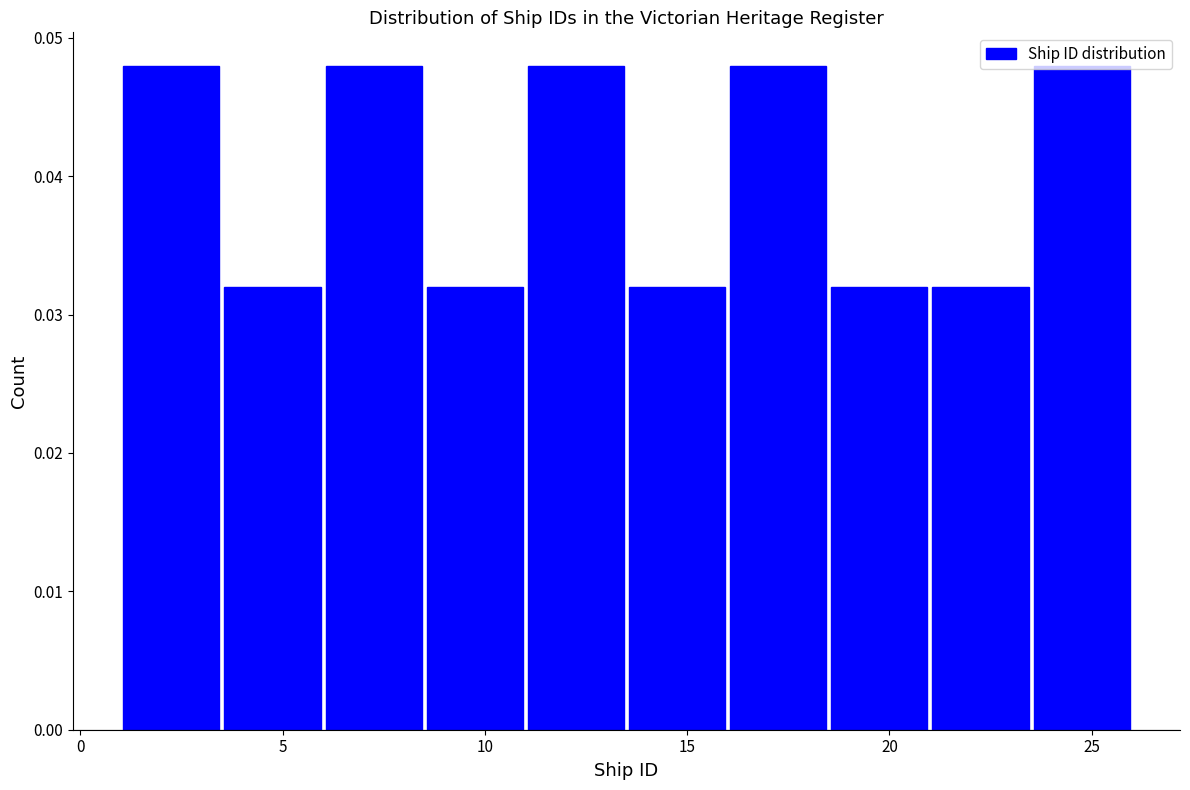

Reading left to right, list every bar in this chart as the range it spans on the x-axis followed by its height. The values are not printed on the chart, so give them approximately, as read against the axis.

1.0 to 3.5: 0.048
3.5 to 6.0: 0.032
6.0 to 8.5: 0.048
8.5 to 11.0: 0.032
11.0 to 13.5: 0.048
13.5 to 16.0: 0.032
16.0 to 18.5: 0.048
18.5 to 21.0: 0.032
21.0 to 23.5: 0.032
23.5 to 26.0: 0.048